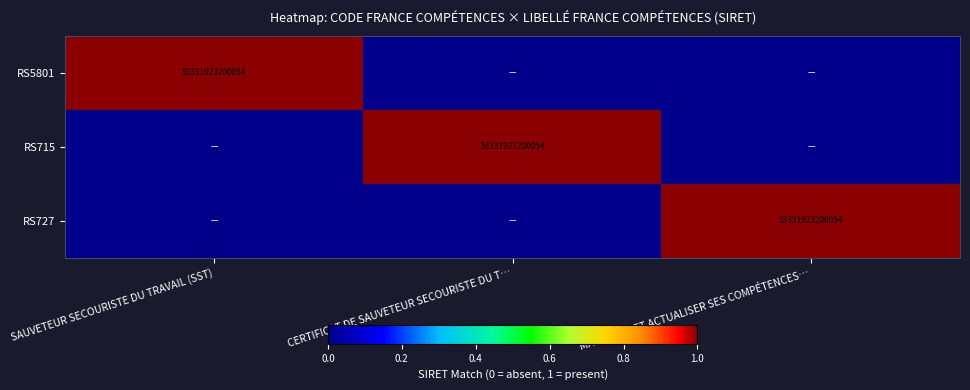

Between CERTIFICAT DE SAUVETEUR SECOURISTE DU T… and SAUVETEUR SECOURISTE DU TRAVAIL (SST), which is larger?

SAUVETEUR SECOURISTE DU TRAVAIL (SST)